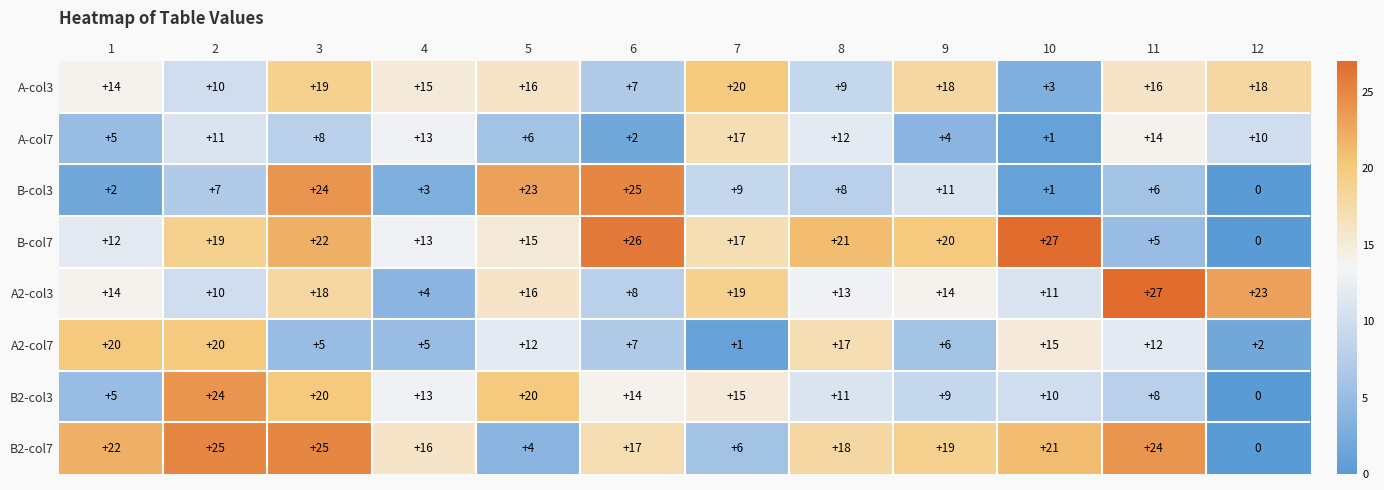

Is it true that B-col7 equals 46 at 10?

False